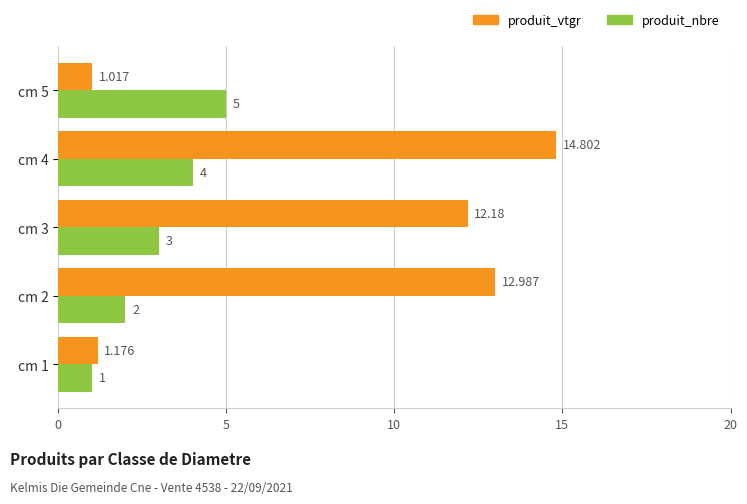

What is the maximum value for produit_nbre?

5.0